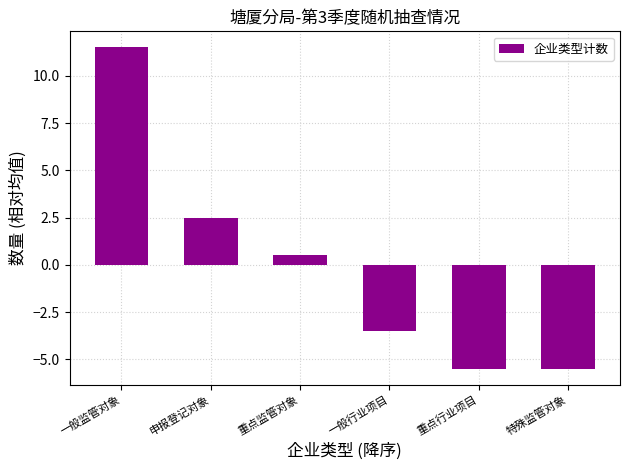

What value does the data have at 一般监管对象?

11.5